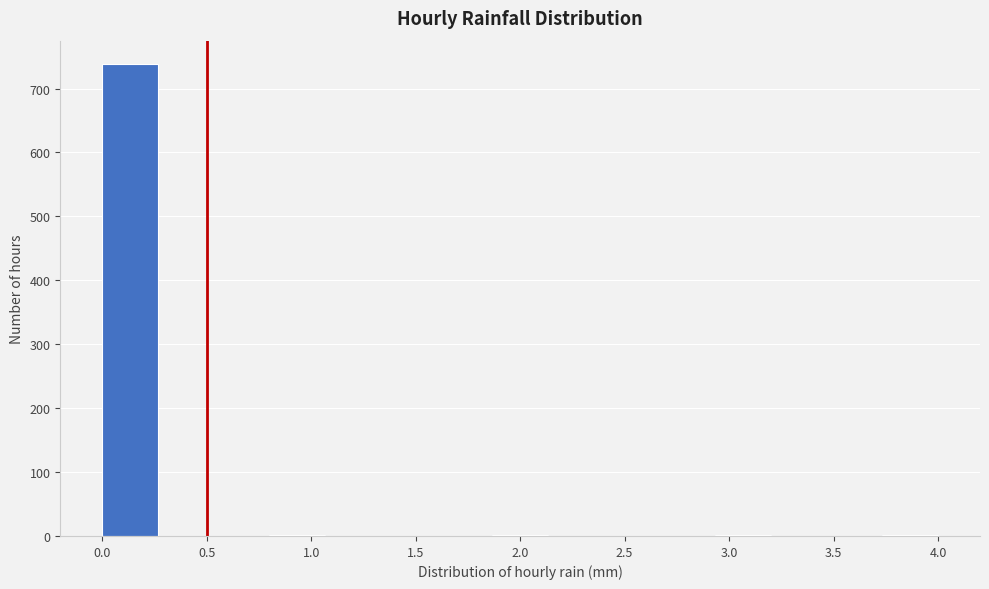

Over which range of the x-axis is the bar tallest?

0.00 to 0.25